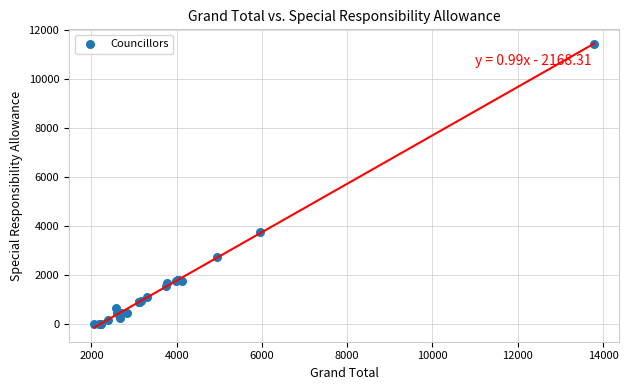

What Y value in the scatter plot is closest to 5721?

3750.0